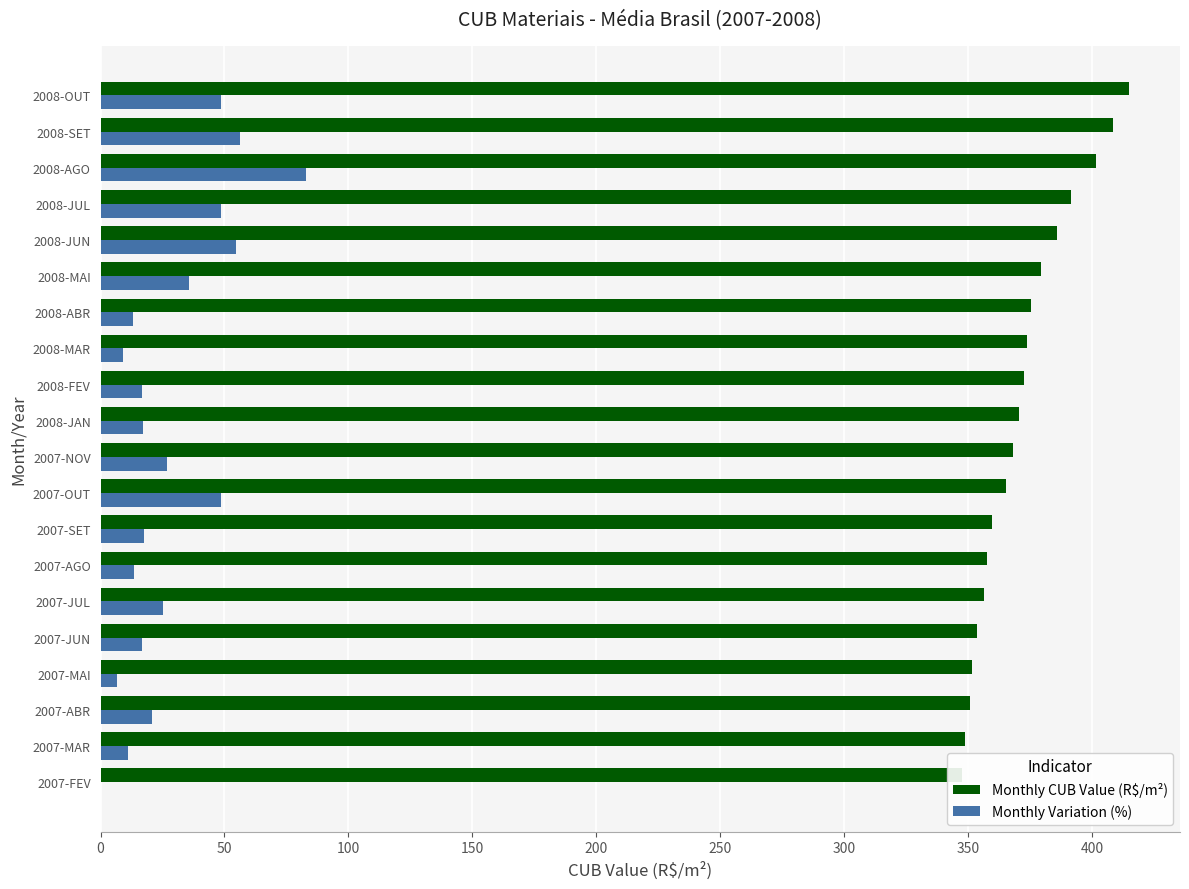

Rank the series at 2008-MAR from lowest to highest value.

Monthly Variation (%), Monthly CUB Value (R$/m²)